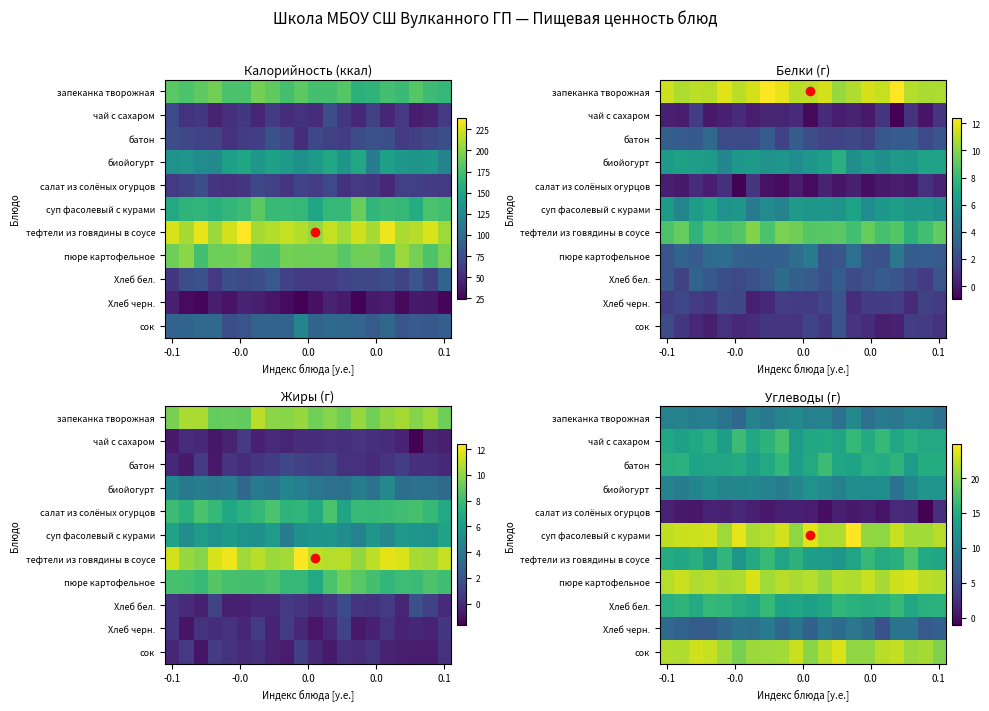

At which category is the sum across all series the highest?

13